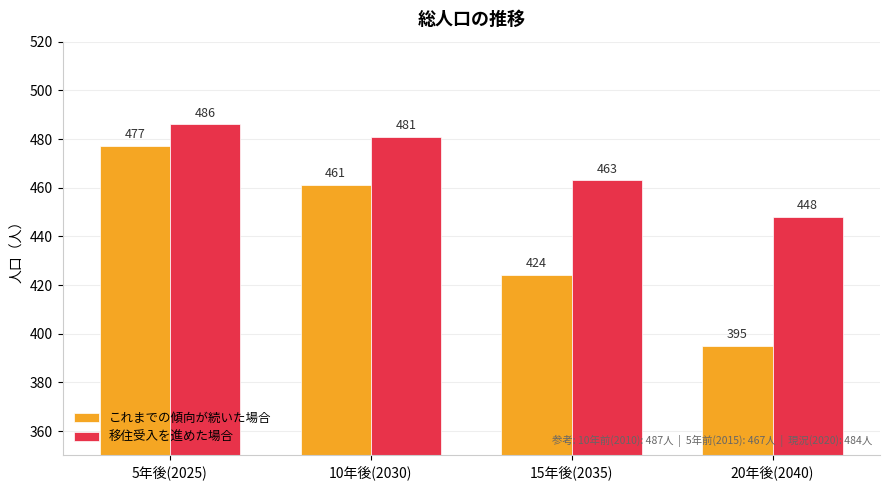

Which series has the widest spread of values?

これまでの傾向が続いた場合